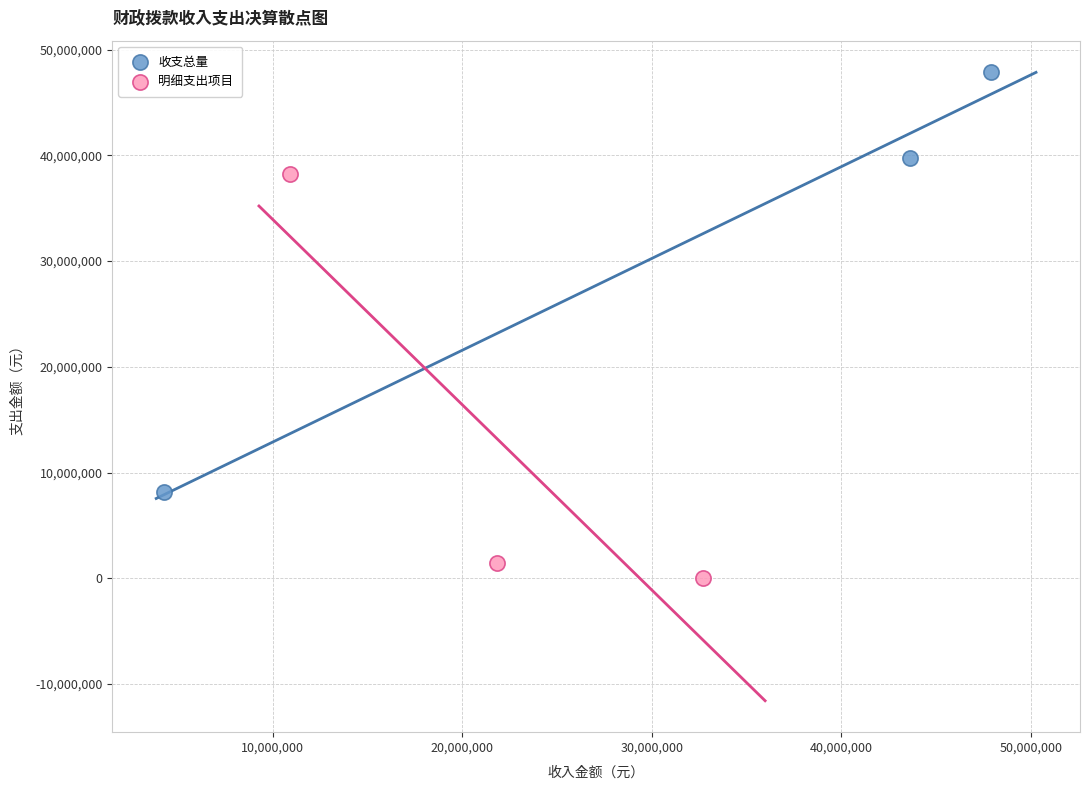

Which series has the widest spread of Y values?

收支总量